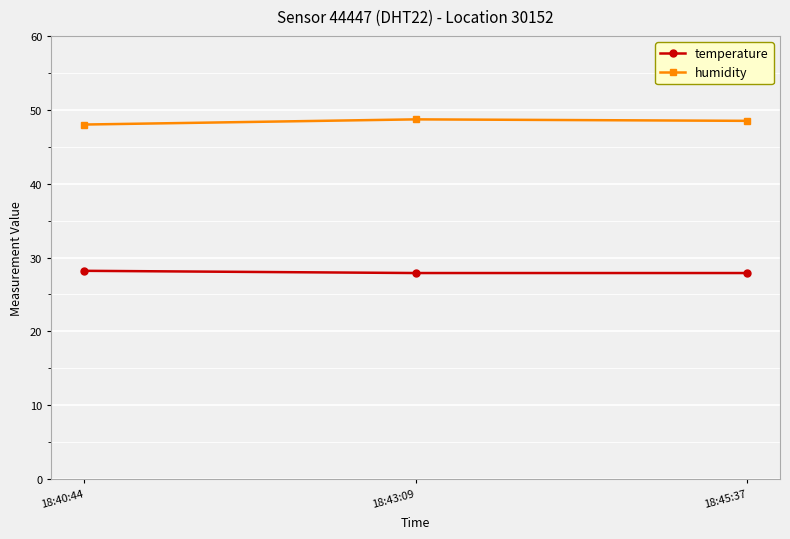

What is the label of the 1st point from the right?

18:45:37